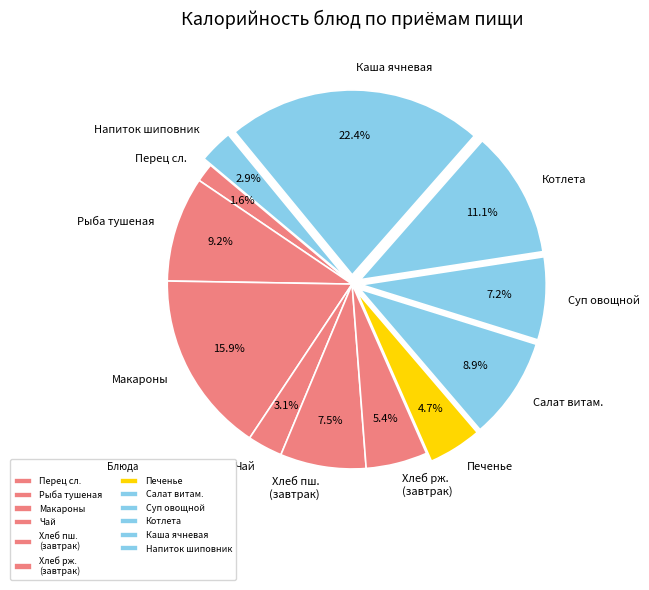

What percentage is NOT represented by Хлеб рж. (завтрак)?

94.6%